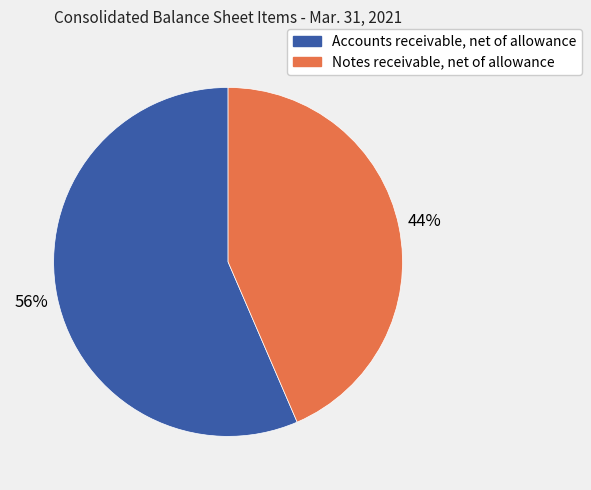

To the nearest percent, what is the combined percentage of Accounts receivable, net of allowance and Notes receivable, net of allowance?

100%